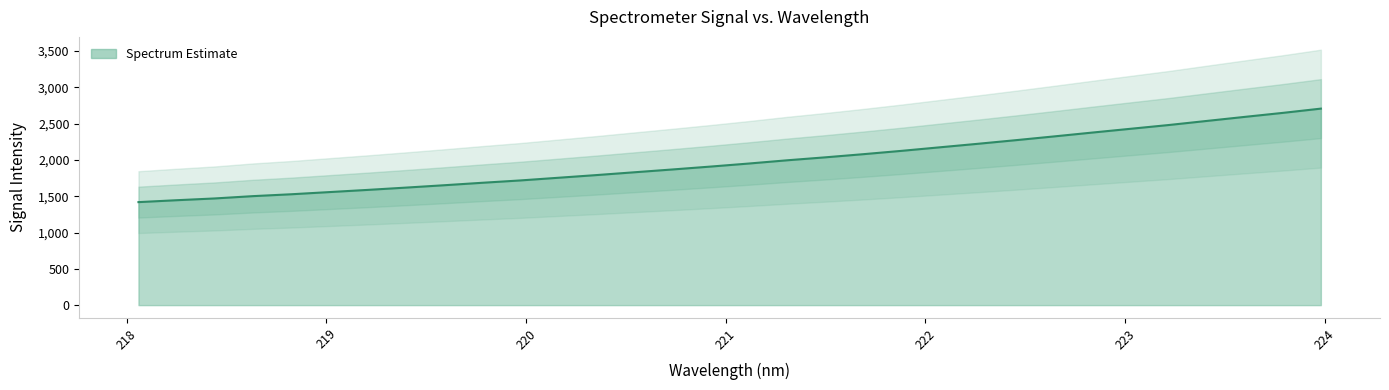

The chart shows a value of 1557.2 at 219.0156. True or false?

True